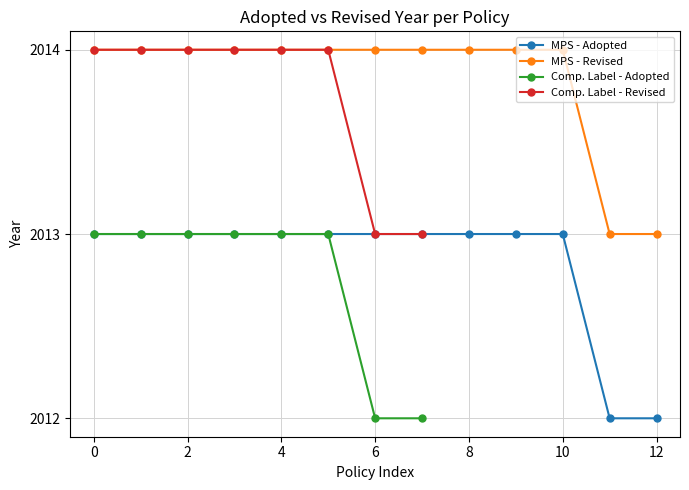

Is this an area chart (filled region under the line)?

No